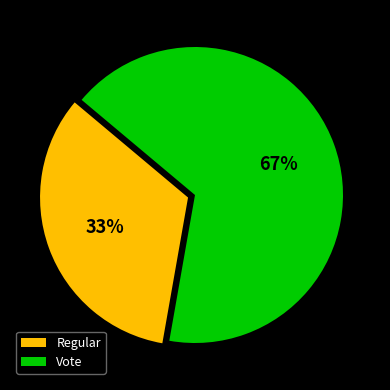

Is it true that Regular is 33% of the pie?

True